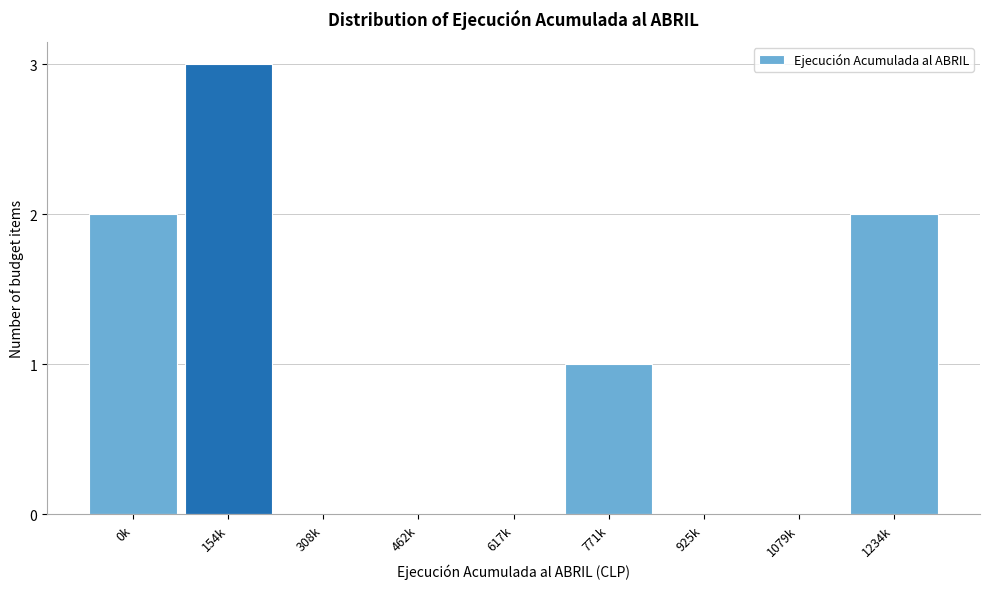

Reading left to right, transcribe all the data shown in this chart.

0k=2	154k=3	308k=0	462k=0	617k=0	771k=1	925k=0	1079k=0	1234k=2